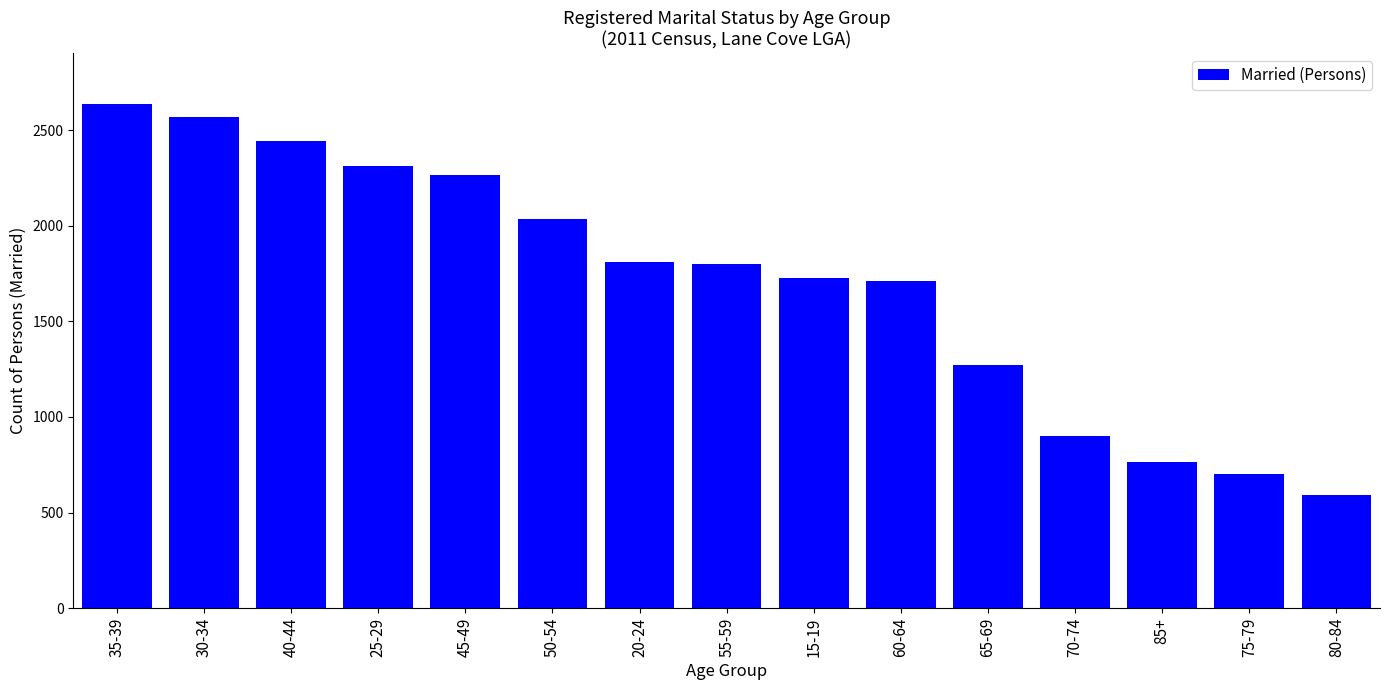

What is the difference between the maximum and minimum values?

2044